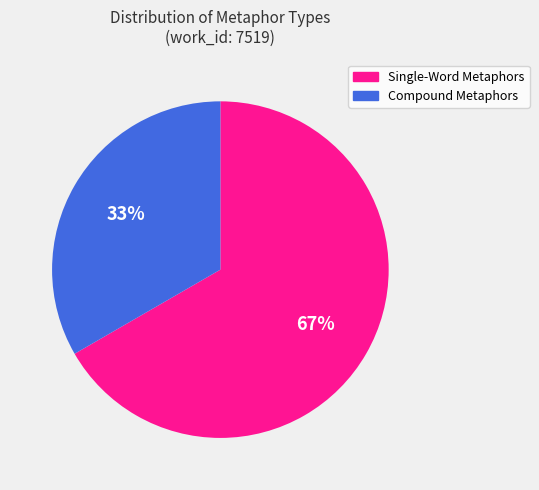

Count the number of slices in the pie.

2